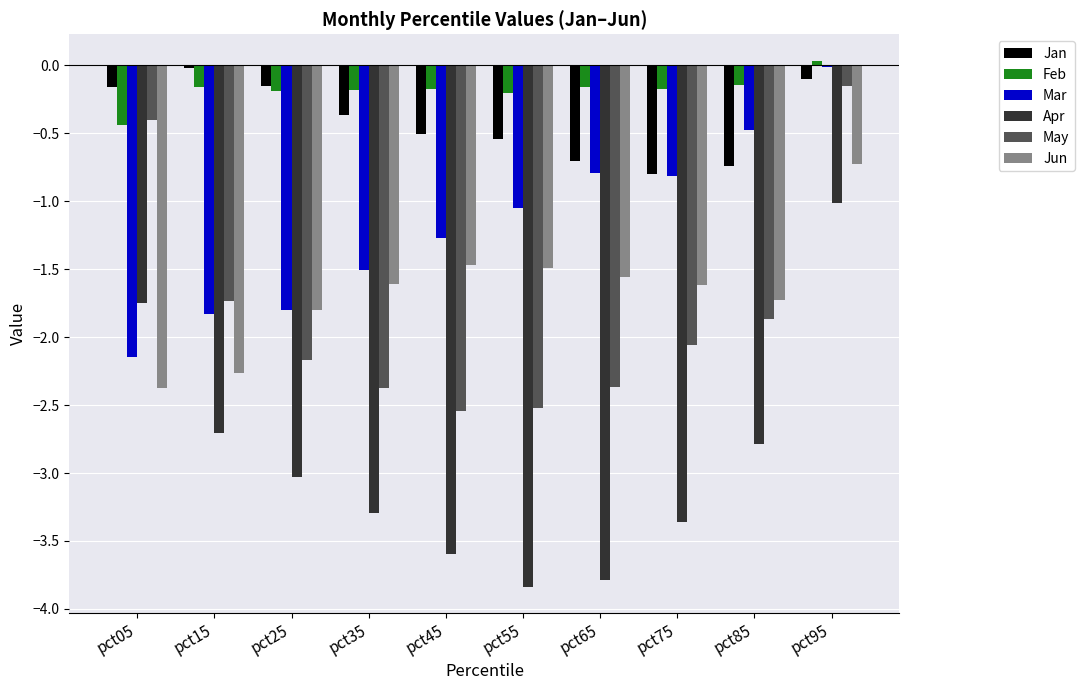

Is the value of May at pct15 greater than the value of Jun at pct75?

No